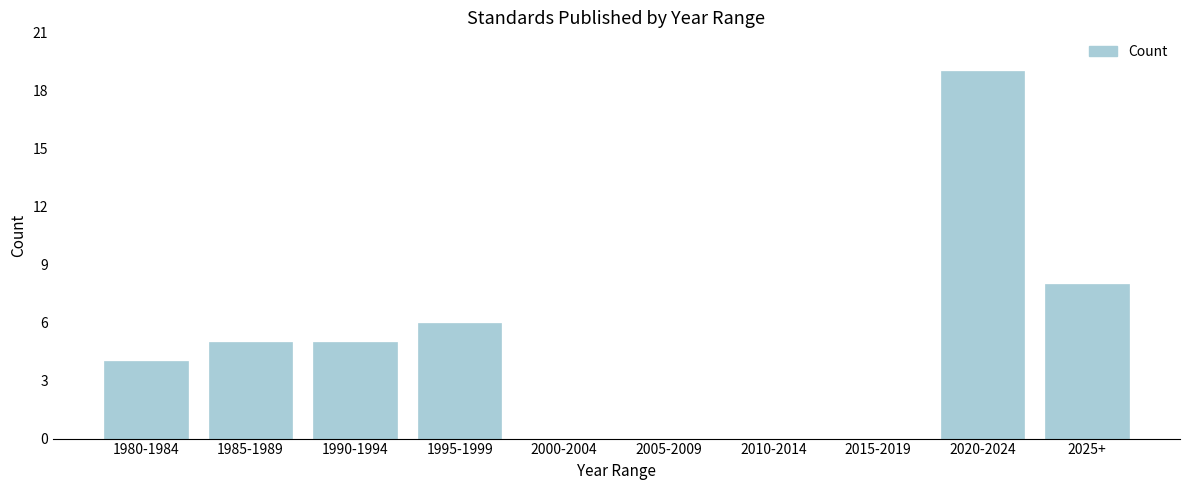

Reading right to left, what are all the values shown in this chart?

2025+=8	2020-2024=19	2015-2019=0	2010-2014=0	2005-2009=0	2000-2004=0	1995-1999=6	1990-1994=5	1985-1989=5	1980-1984=4